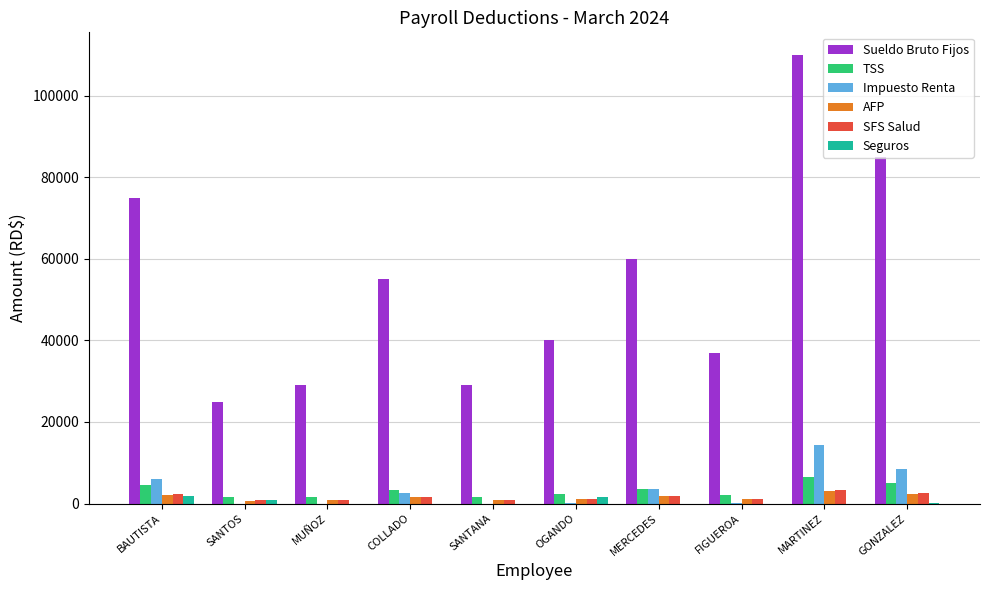

Which series changed the most between BAUTISTA and MERCEDES?

Sueldo Bruto Fijos